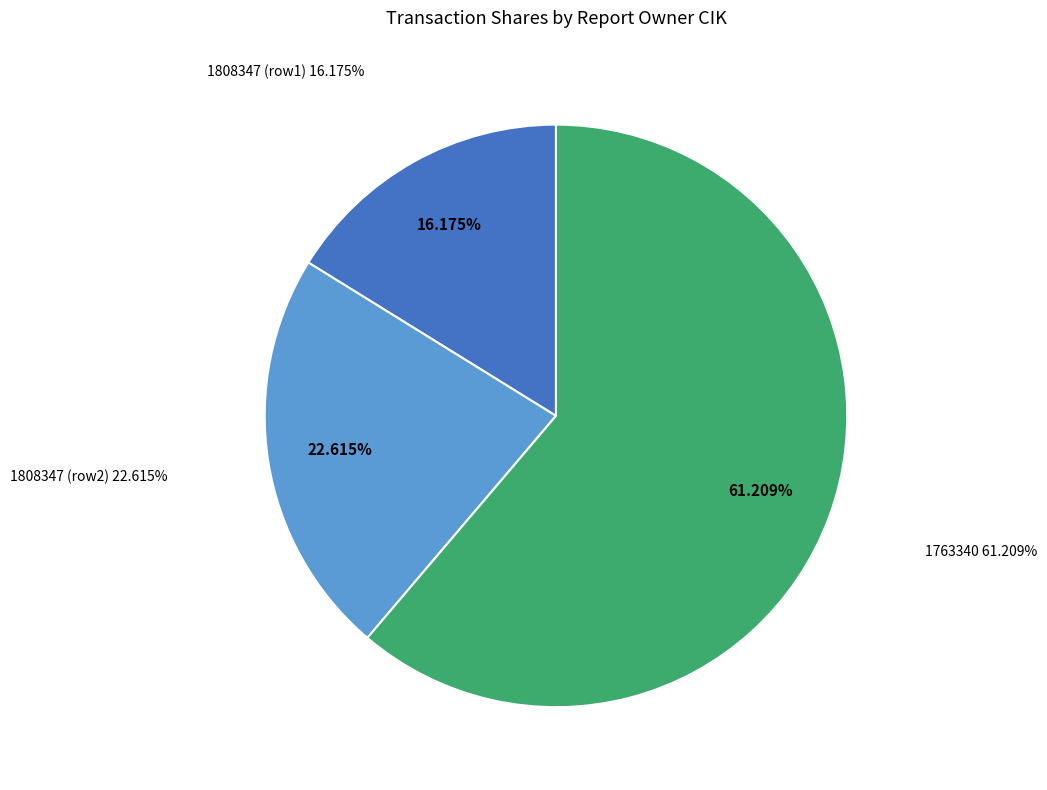

Does 1808347 account for over 50% of the chart?

No